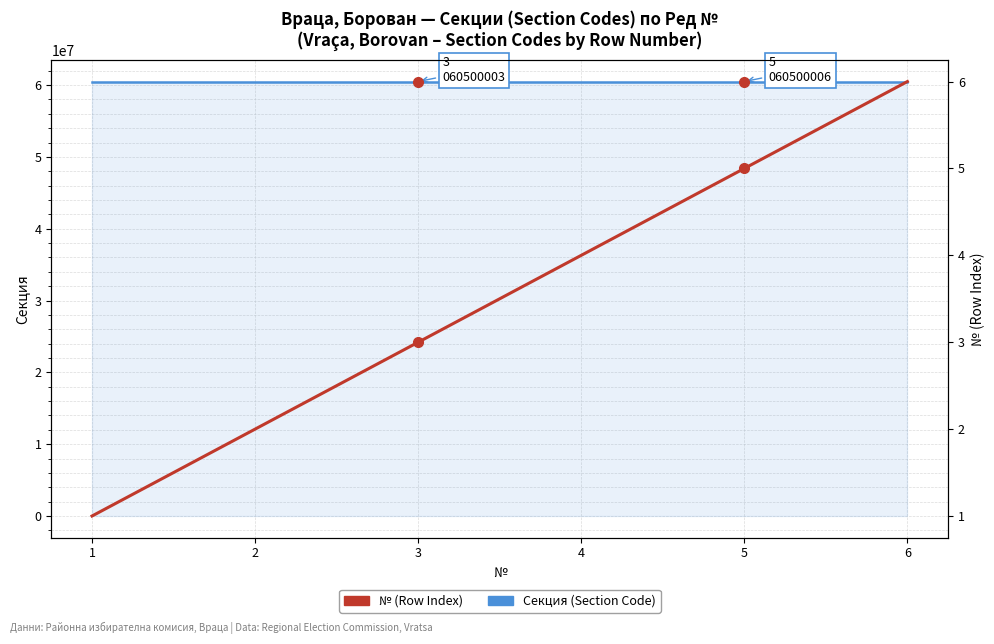

At which label does Секция (Section Code) first exceed 60500005?

5